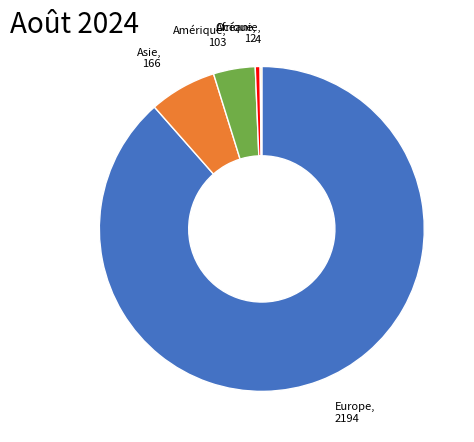

Is it true that Asie is 15% of the pie?

False